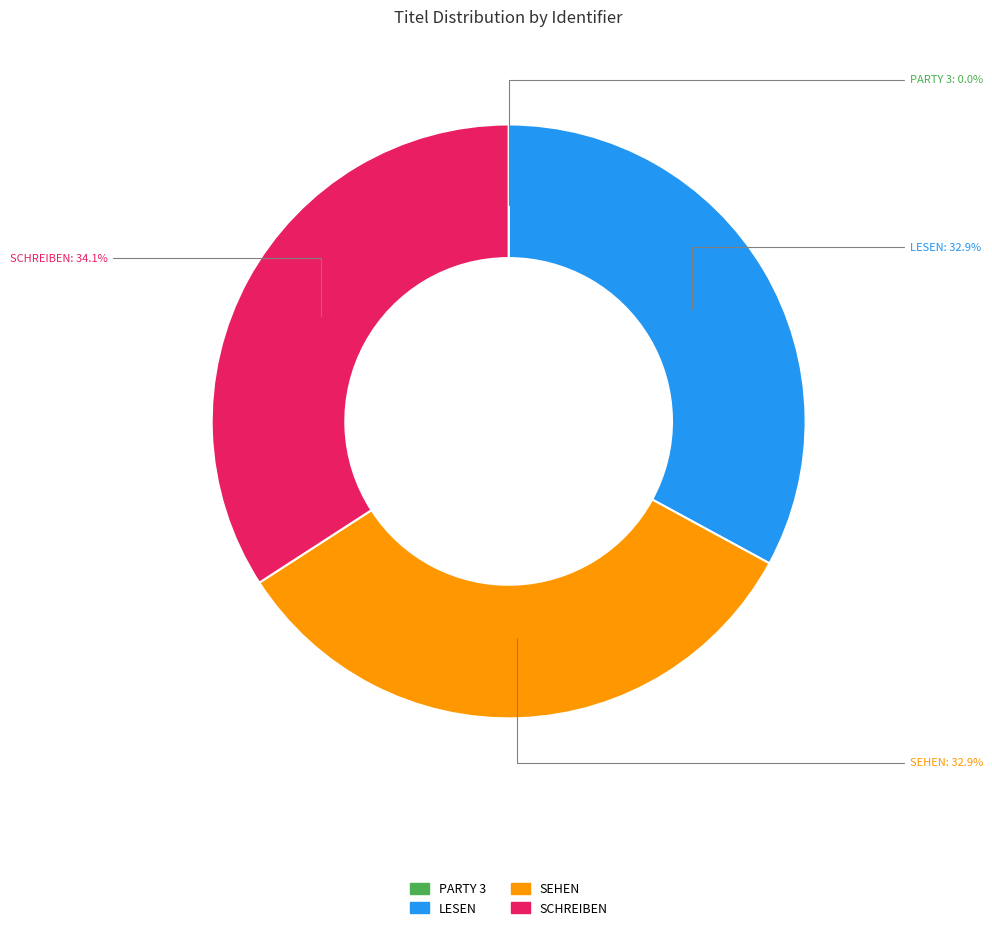

Which category has the biggest portion of the pie?

SCHREIBEN